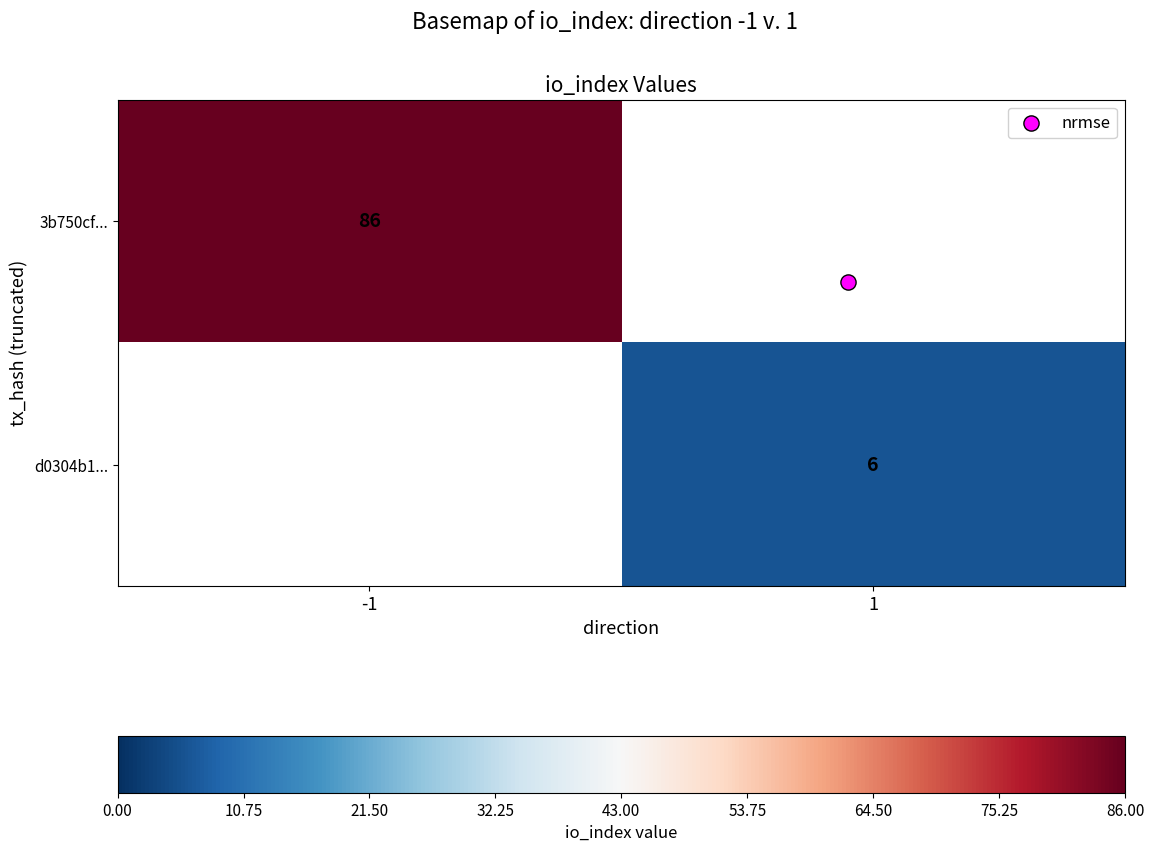

Which series has the widest spread of values?

3b750cf...